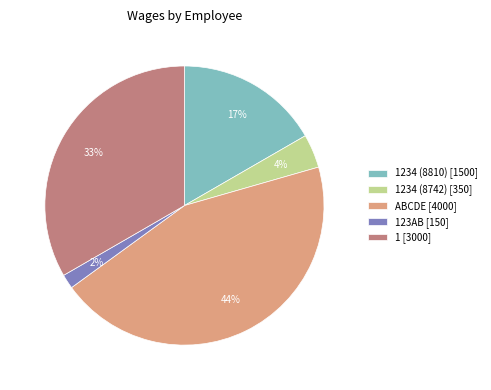

What is the smallest slice in the pie chart?

123AB [150]